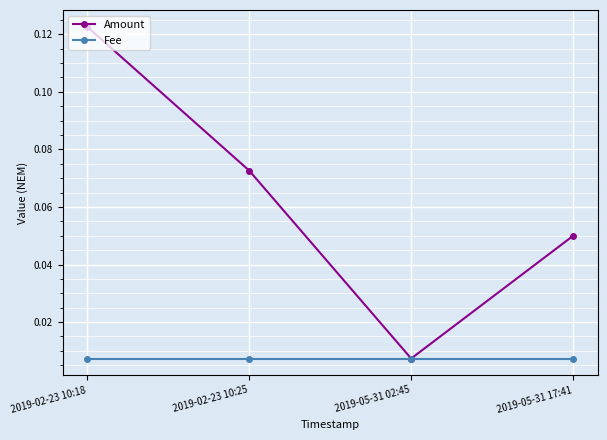

Is this an area chart (filled region under the line)?

No